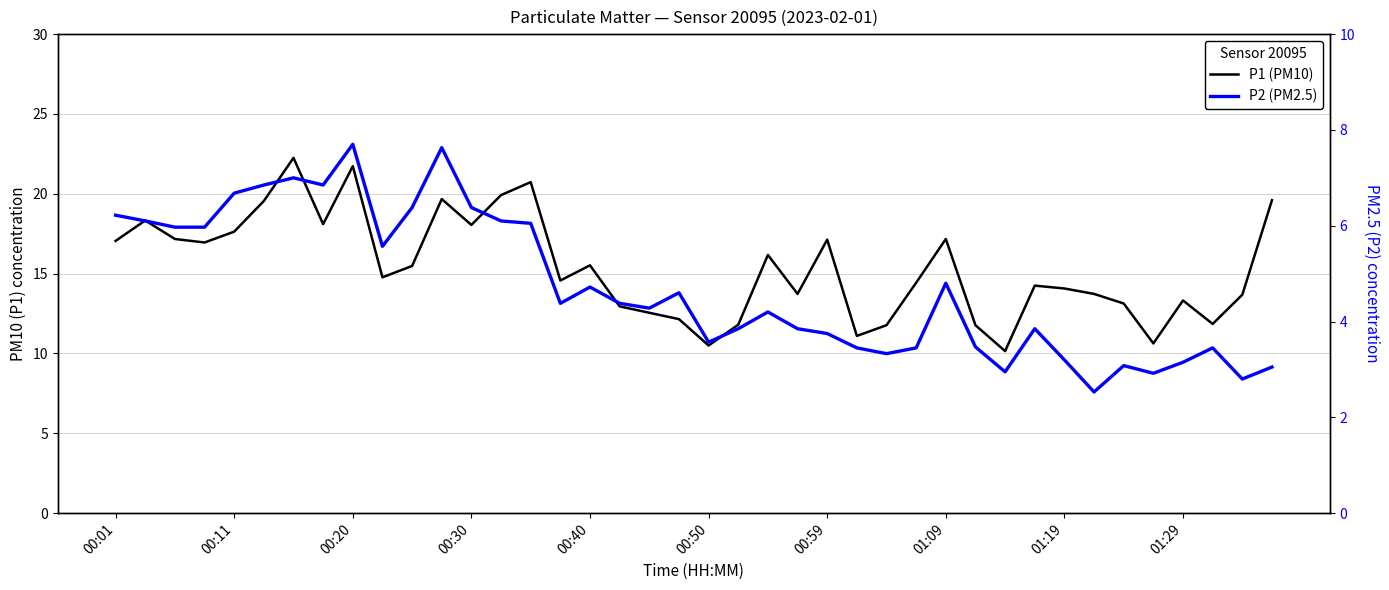

How many interior local valleys does the P1 (PM10) series have?

11